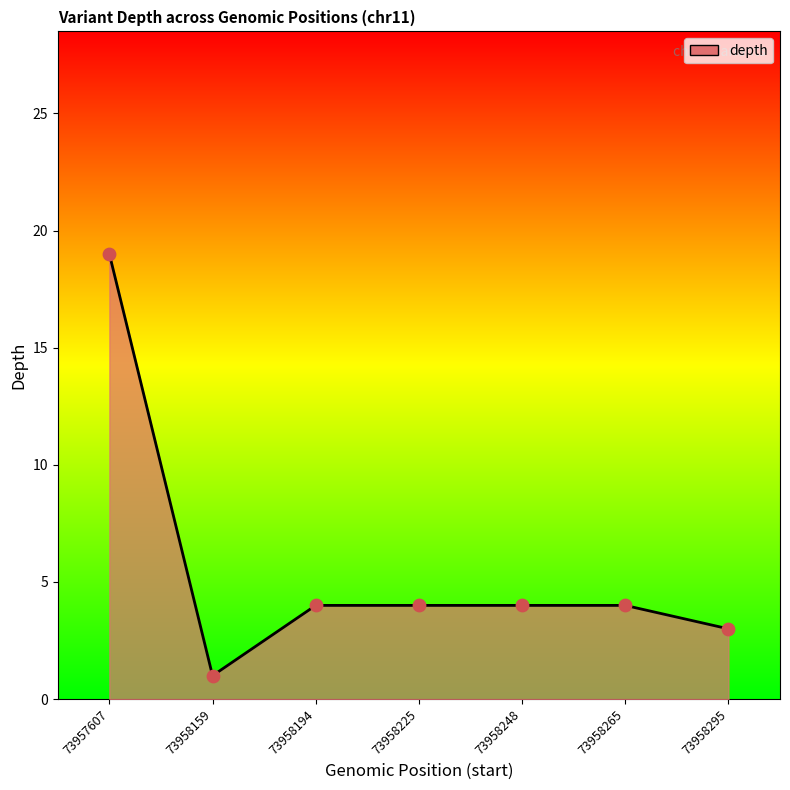

What is the change in value from 73957607 to 73958194?

-15